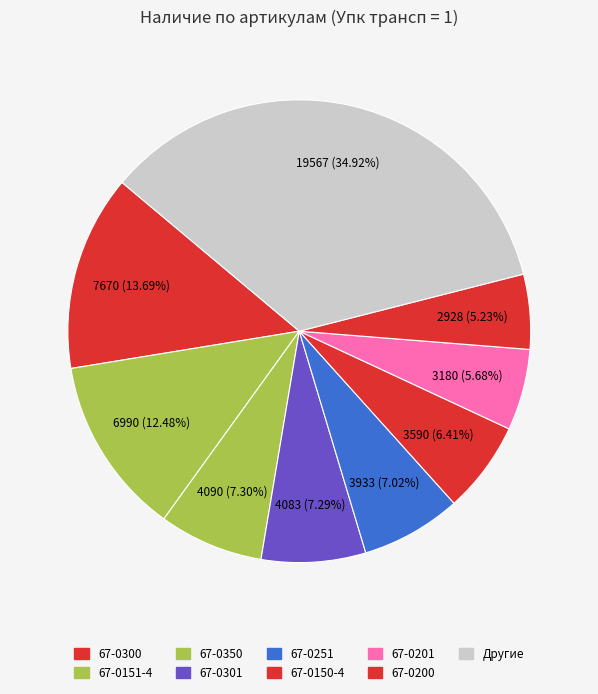

How many slices are in this pie chart?

9